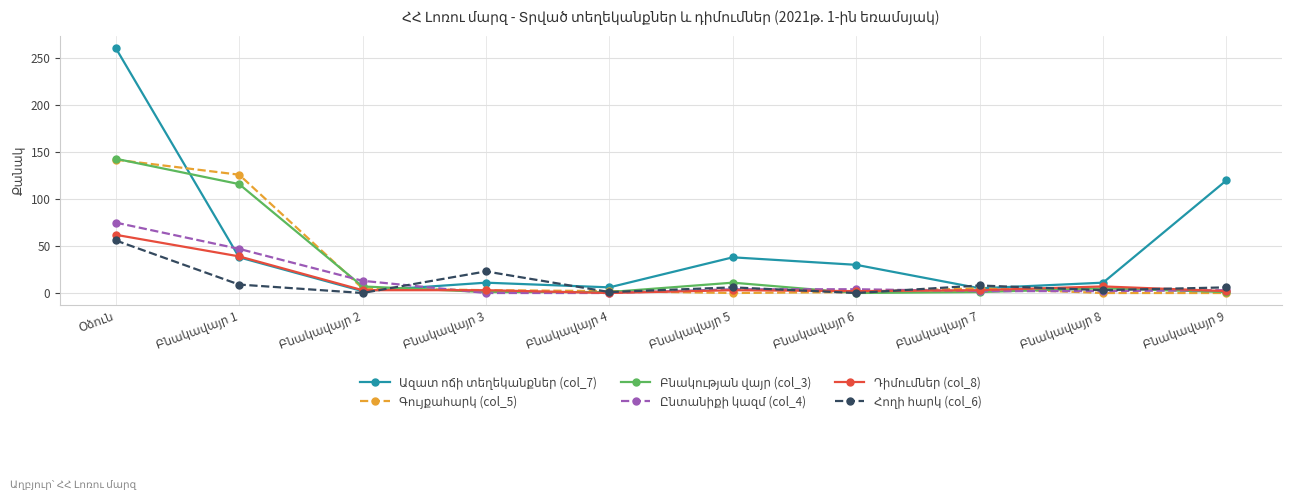

What is the greatest value displayed?

261